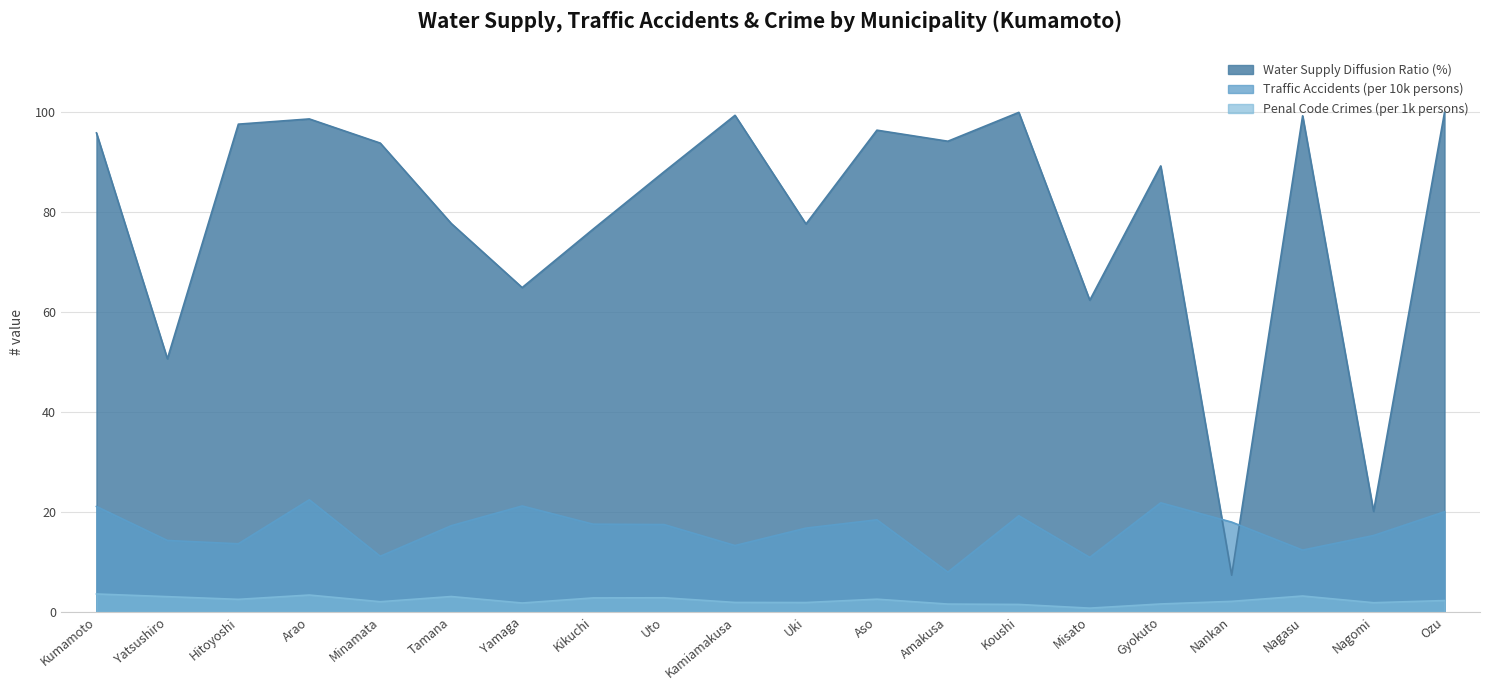

What is the minimum value shown in the chart?

0.8